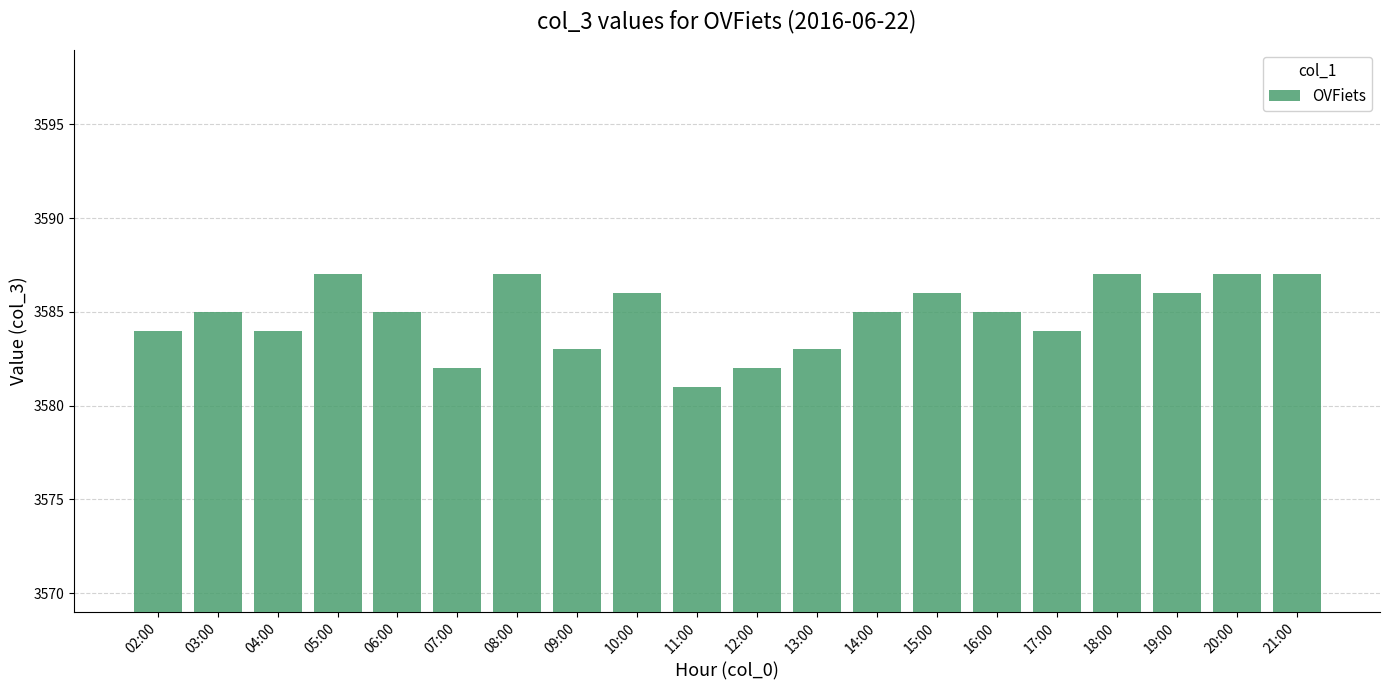

Between 16:00 and 21:00, which is larger?

21:00